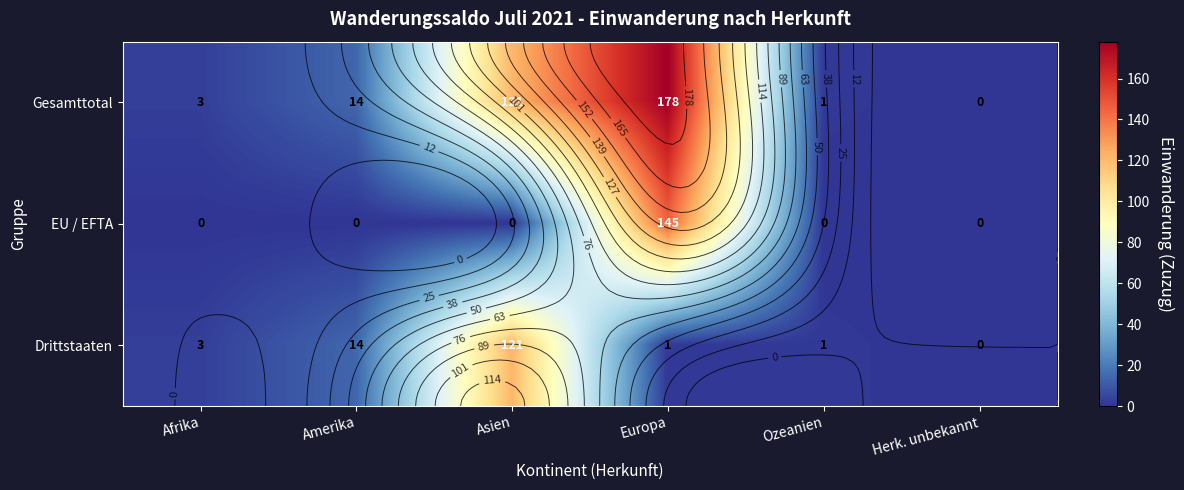

What is the difference between the second highest and second lowest values in the Gesamttotal series?

120